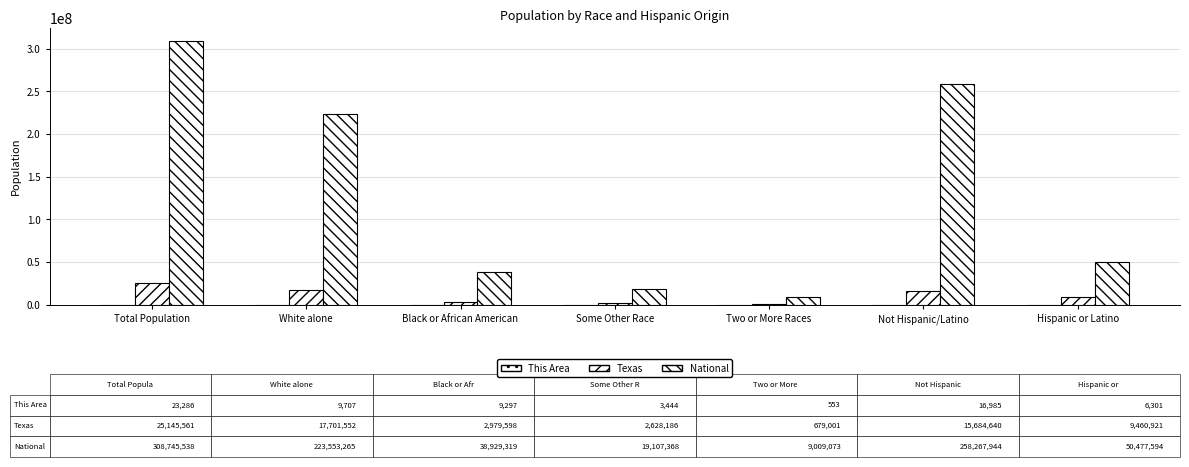

Is it true that This Area equals 4041 at White alone?

False